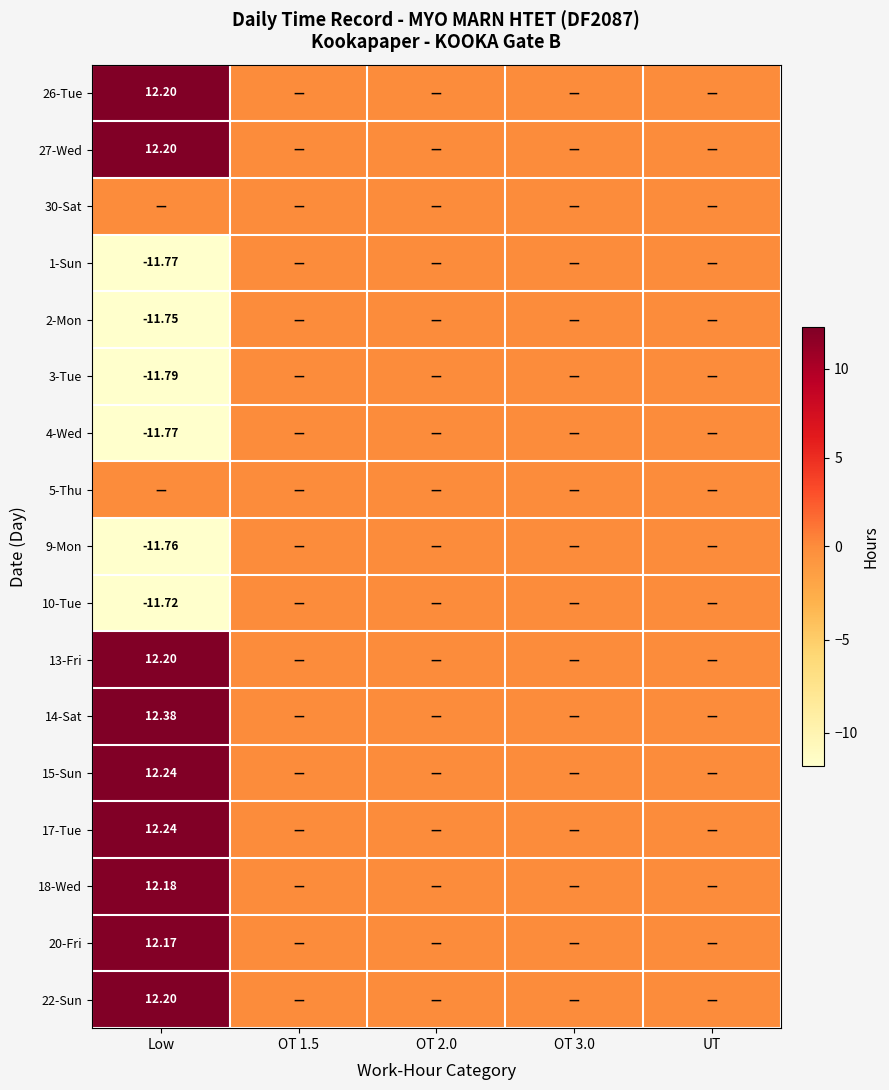

Rank the series by their maximum value, from lowest to highest.

30-Sat, 1-Sun, 2-Mon, 3-Tue, 4-Wed, 5-Thu, 9-Mon, 10-Tue, 20-Fri, 18-Wed, 26-Tue, 27-Wed, 13-Fri, 22-Sun, 15-Sun, 17-Tue, 14-Sat